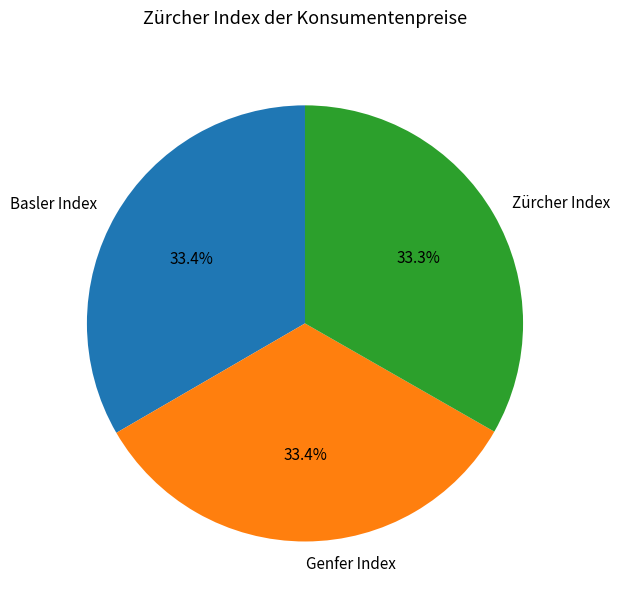

Is there a majority slice in this chart?

No